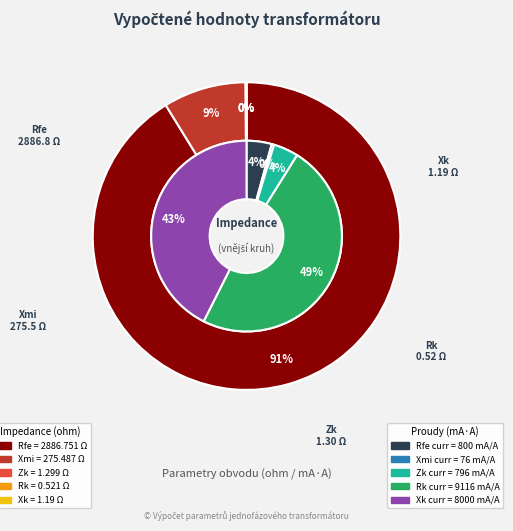

To the nearest percent, what is the difference between the largest and smallest slice percentages?

48%